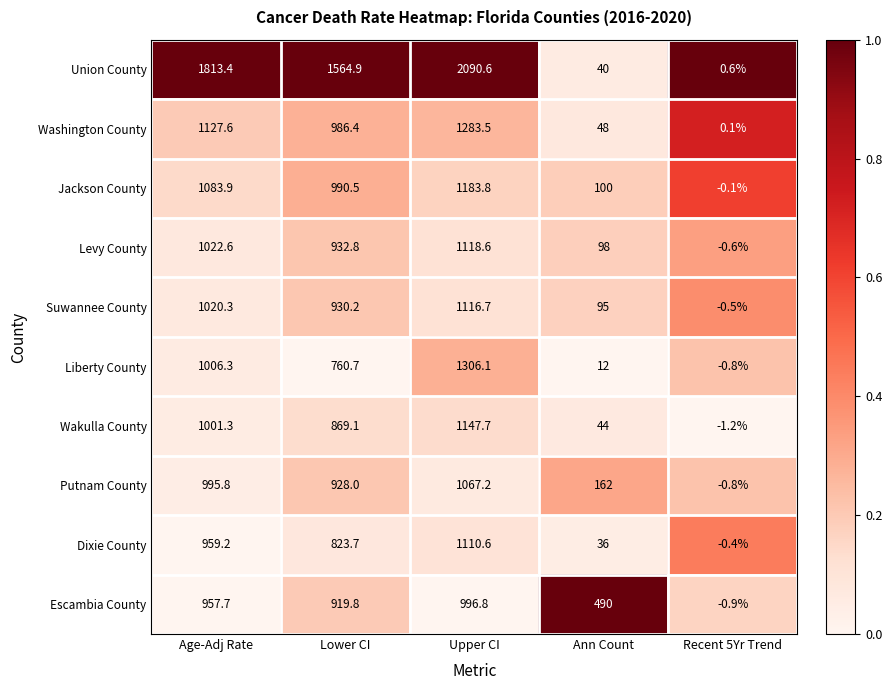

What value does the Putnam County series have at Recent 5Yr Trend?

-0.8